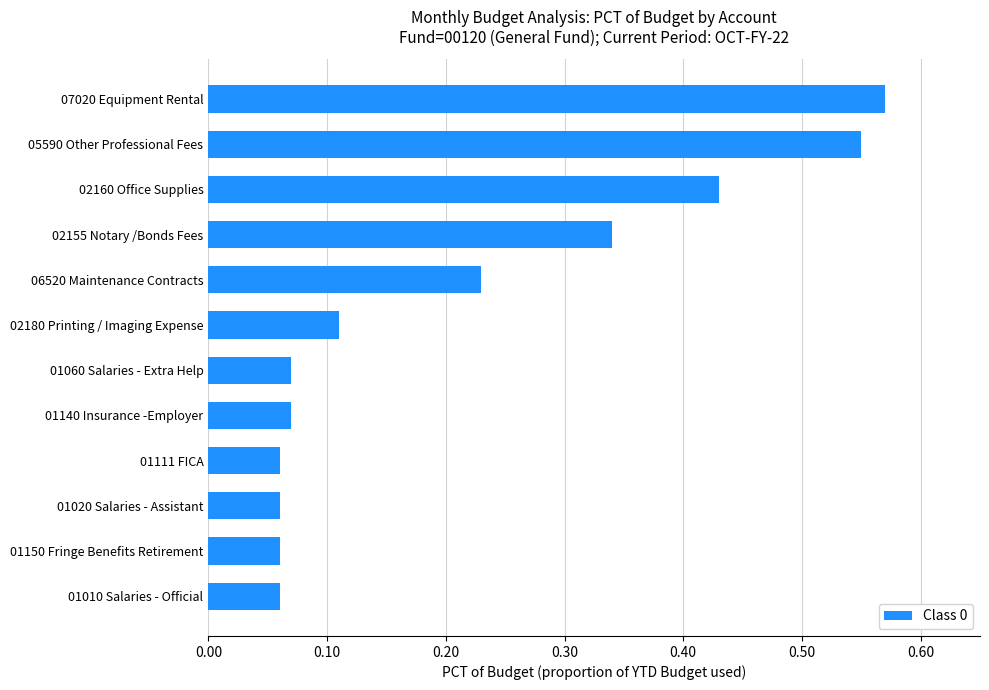

True or false: the data shows 0.7 at 02160 Office Supplies.

False